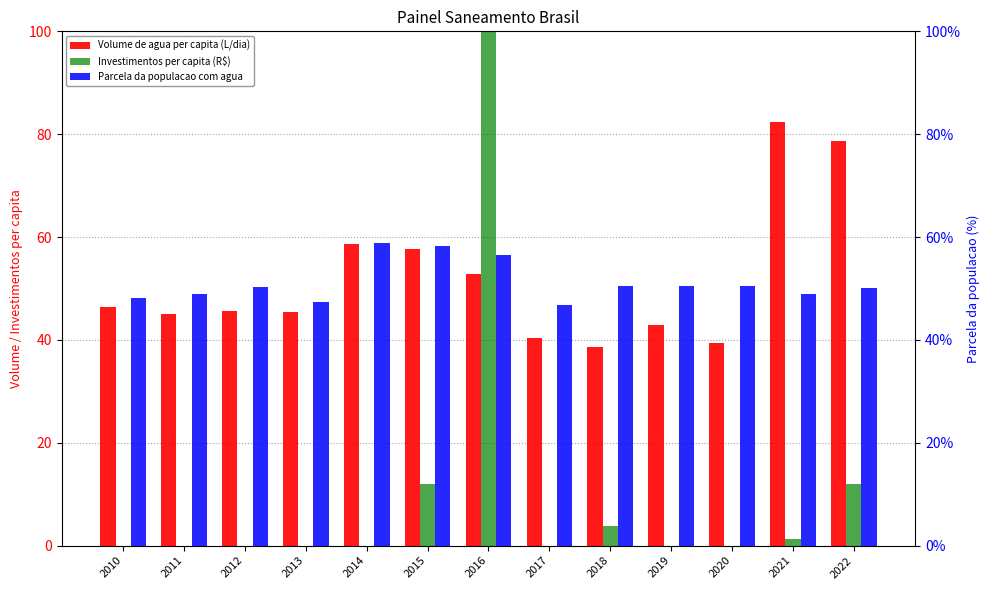

Count the number of data series in this chart.

3